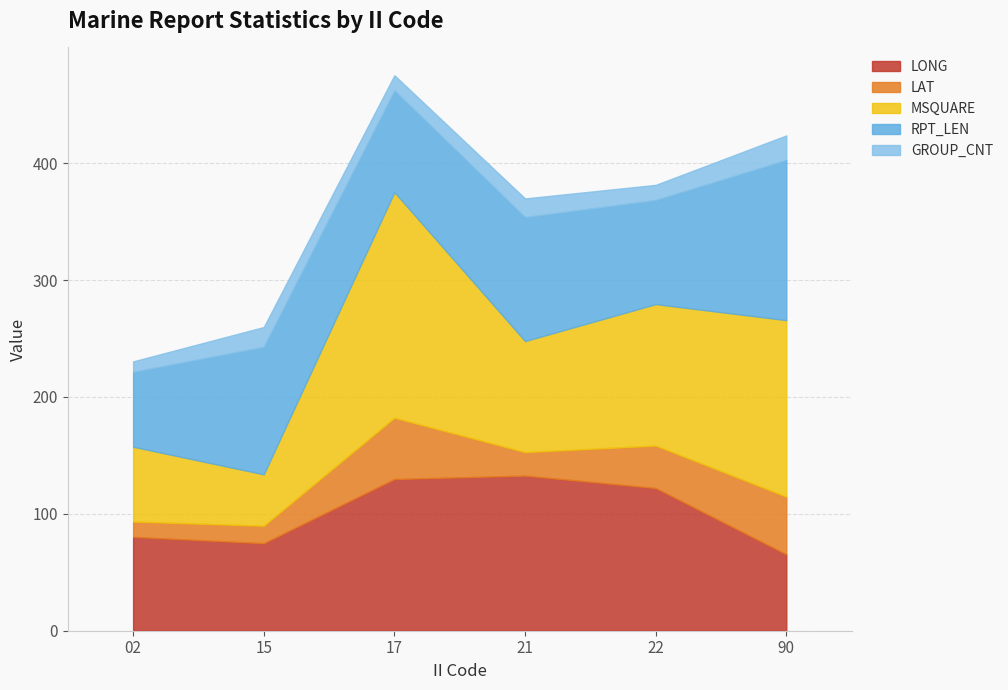

At which category is the sum across all series the highest?

17